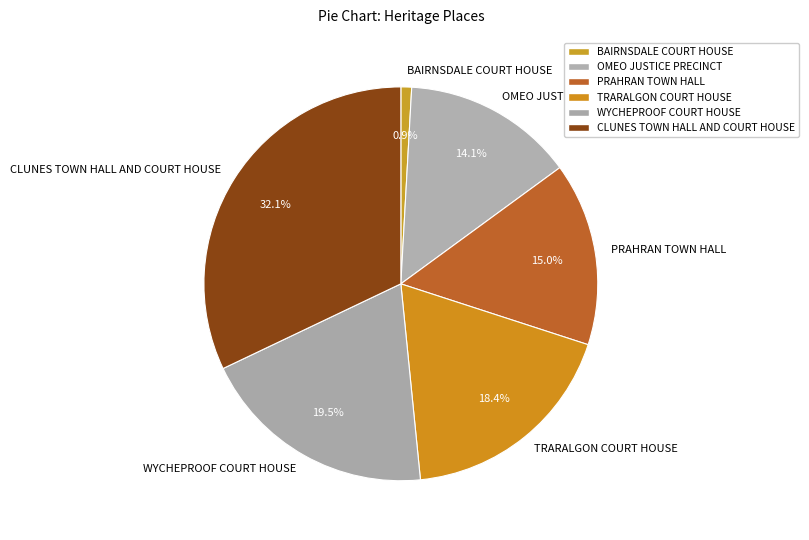

What portion of the pie excludes WYCHEPROOF COURT HOUSE?

80.5%